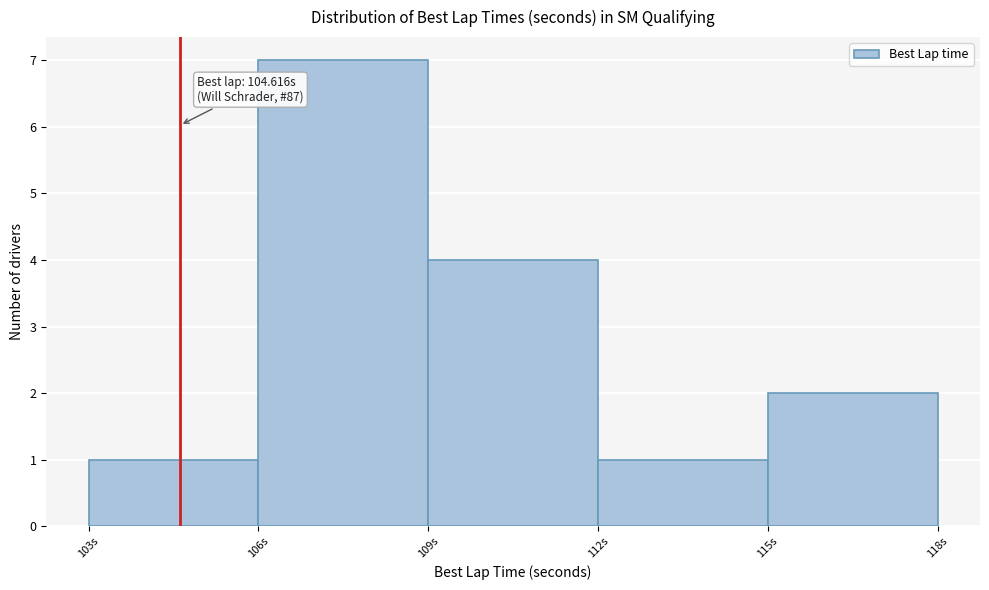

Which range on the x-axis has the tallest bar?

106 to 109